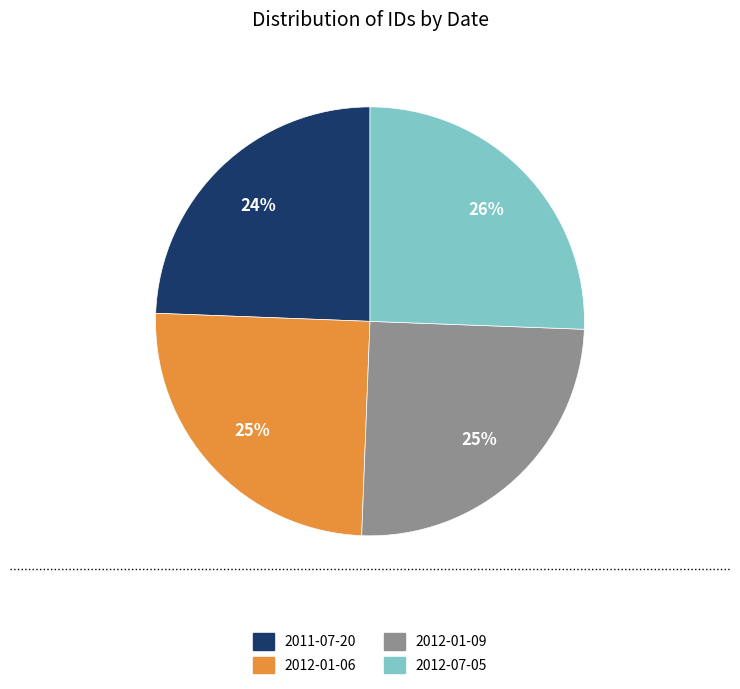

Is it true that 2012-07-05 is 19% of the pie?

False